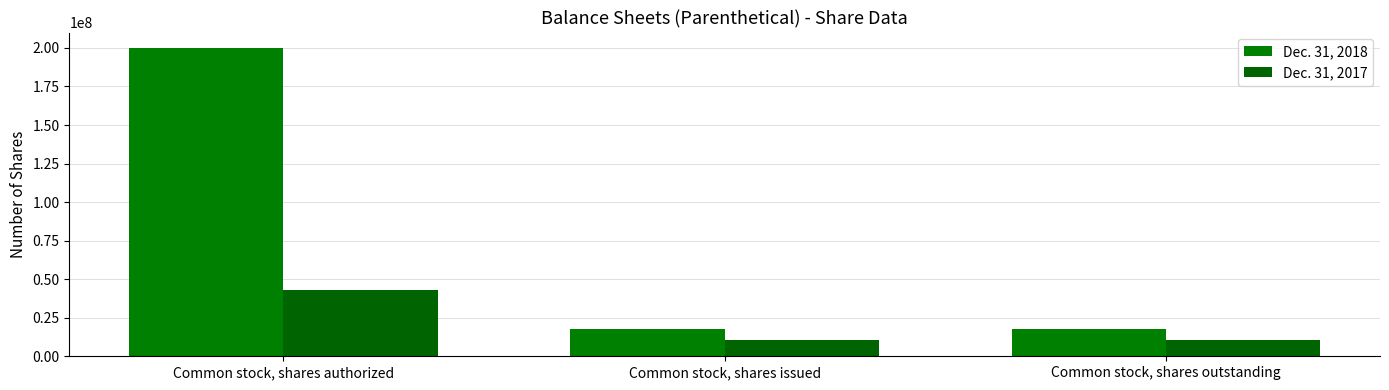

How many groups of bars are there?

3